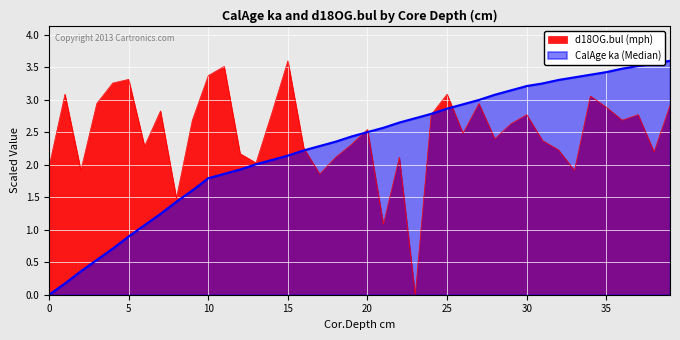

What is the value of the d18OG.bul point at the 40th from the left?

2.9